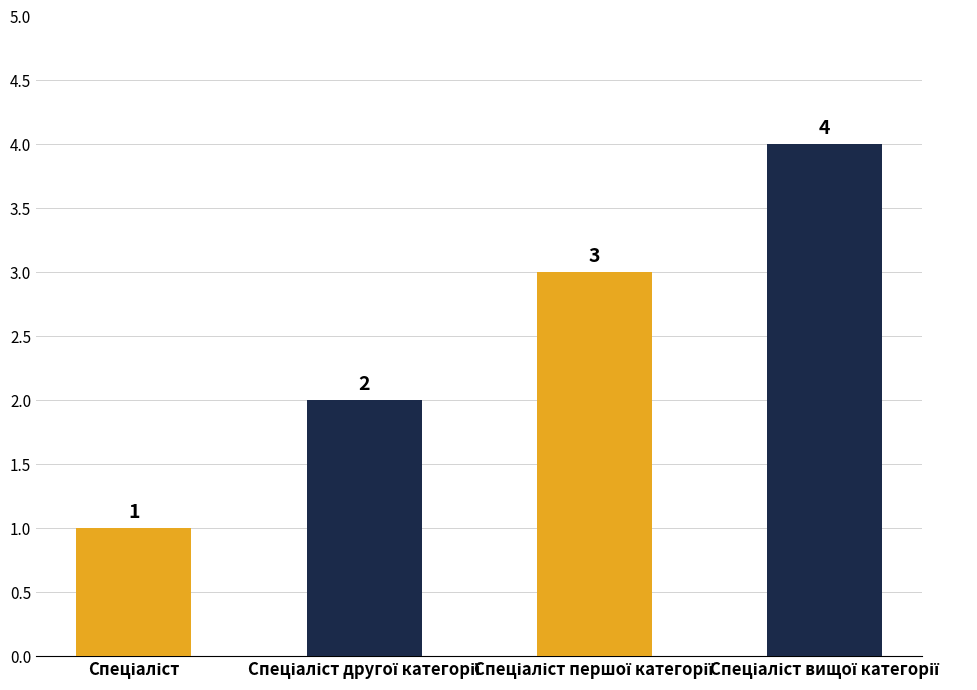

How many values are between 2 and 4?

3